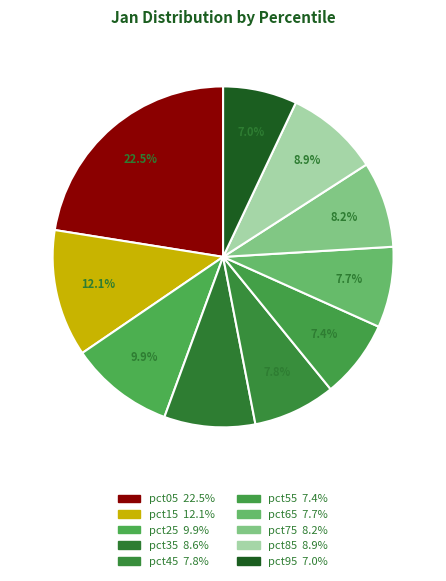

What is the ratio of the value at pct35 to the value at pct85?

1.0